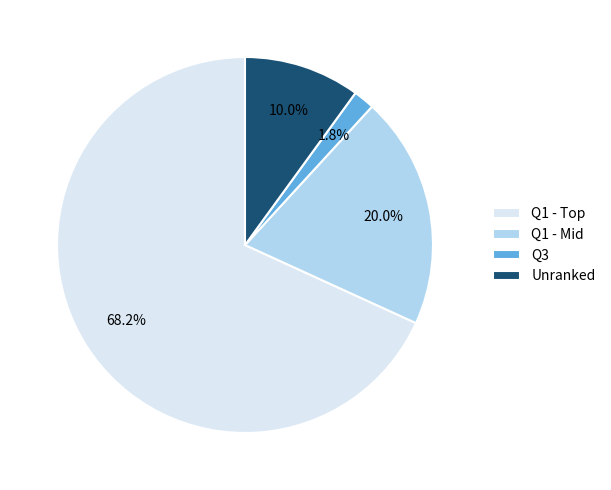

Is there a majority slice in this chart?

Yes